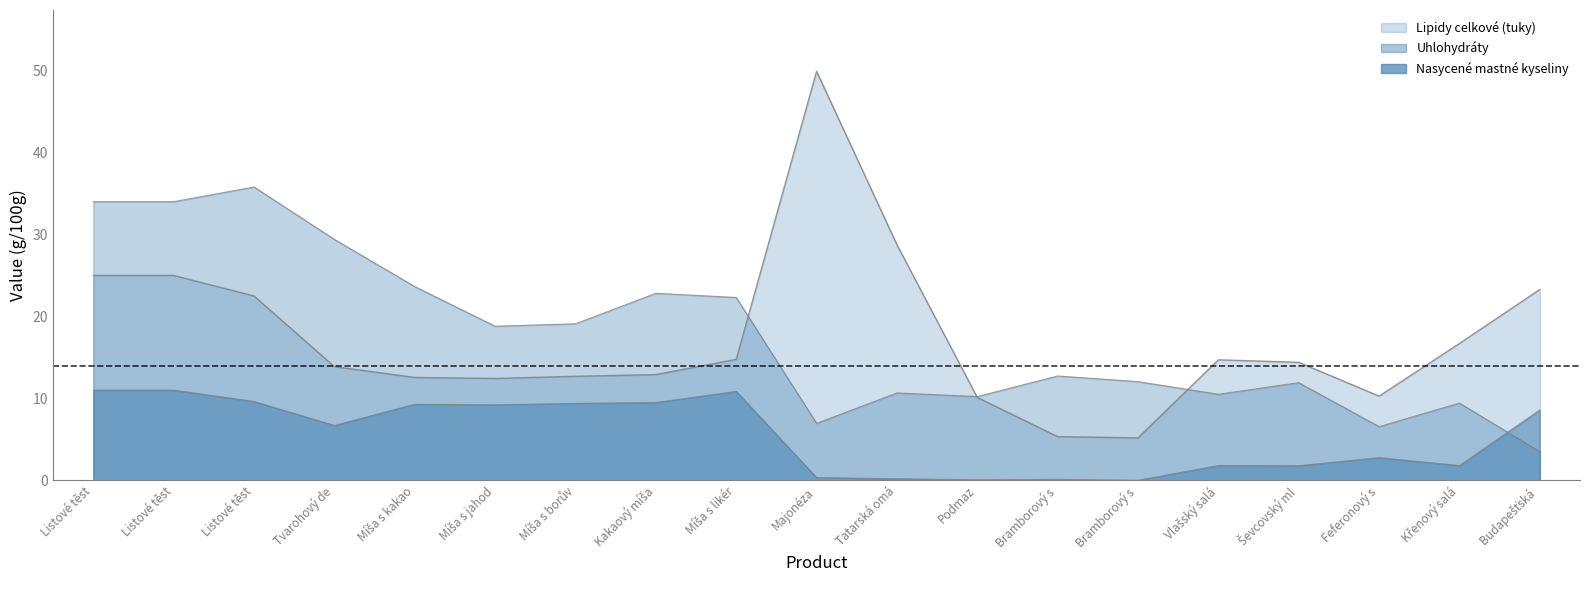

What is the difference between the highest and lowest values at Bramborový s?

12.6